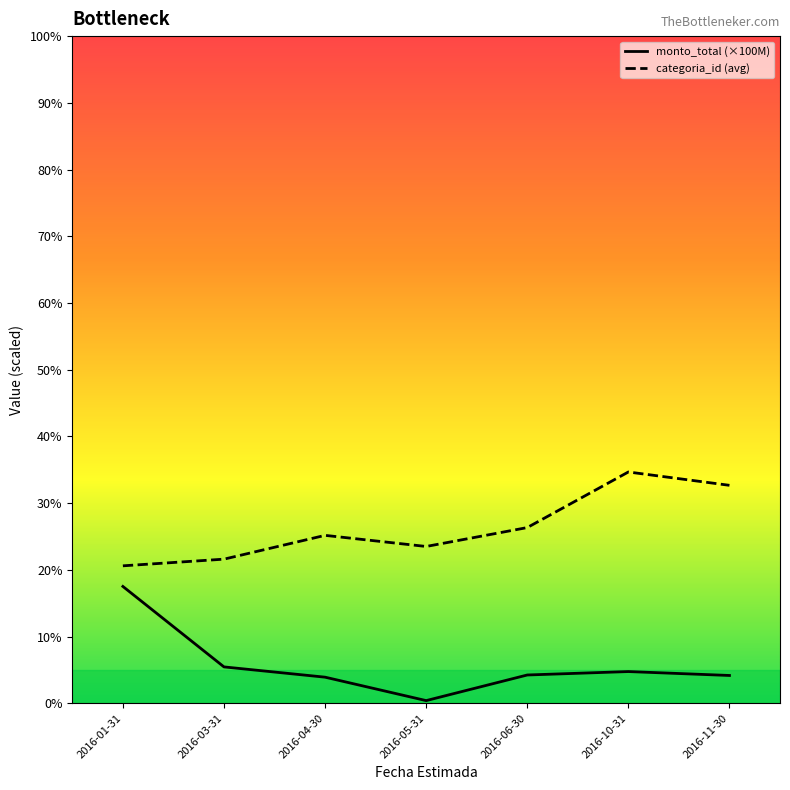

What is the smallest value displayed?

0.4